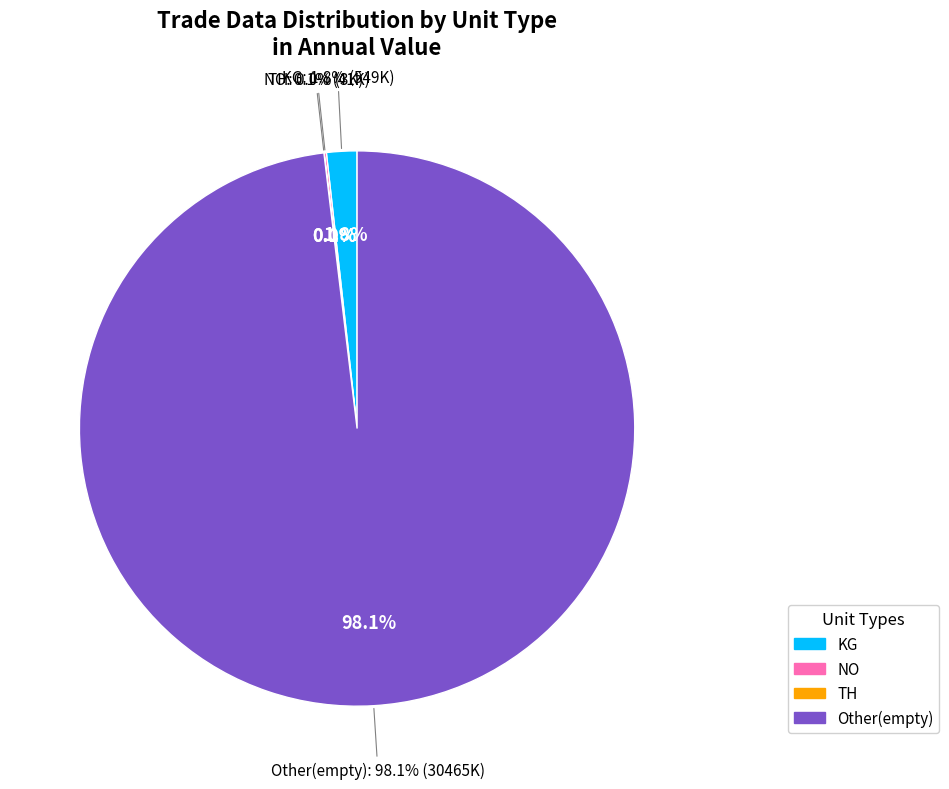

Is it true that KG is 27% of the pie?

False